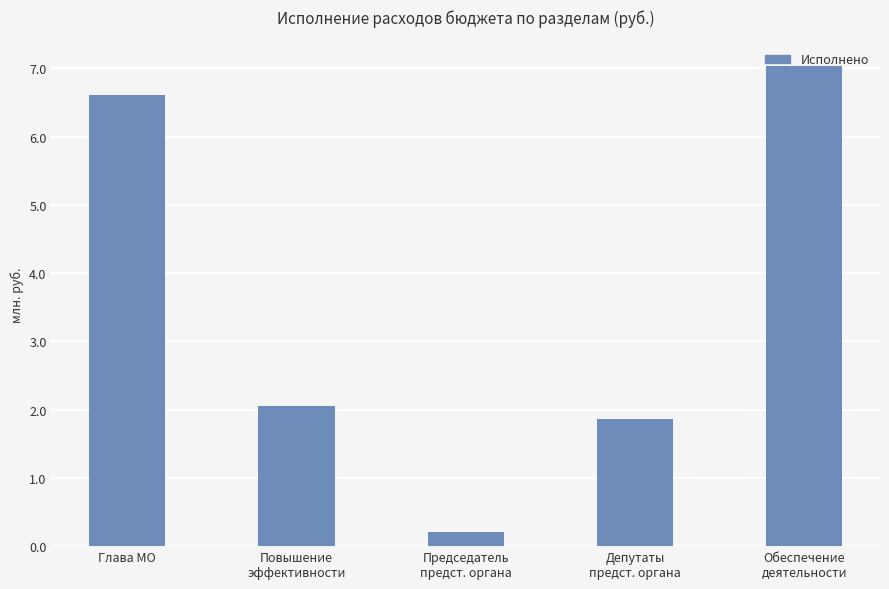

The chart shows a value of 2060000.0 at Повышение
эффективности. True or false?

True